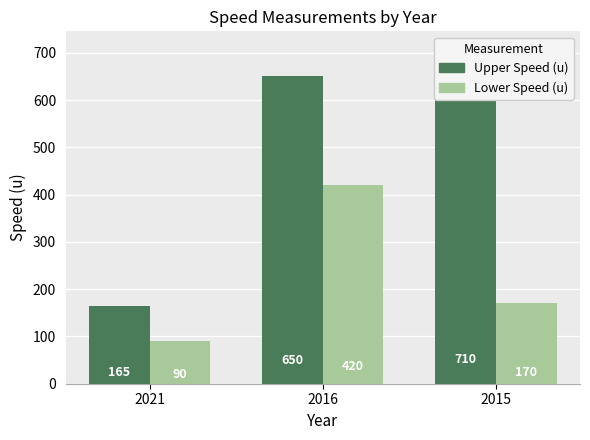

Reading left to right, what are all the values shown in this chart?

Upper Speed (u): 2021=165	2016=650	2015=710
Lower Speed (u): 2021=90	2016=420	2015=170